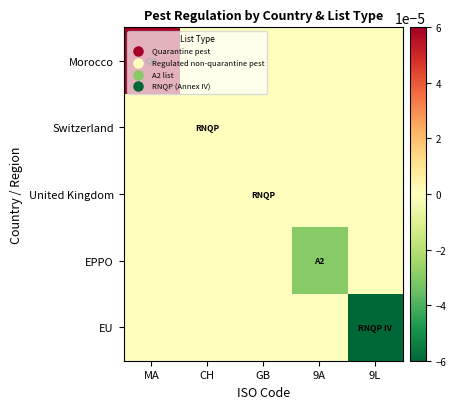

Which label corresponds to the largest value in the chart?

MA